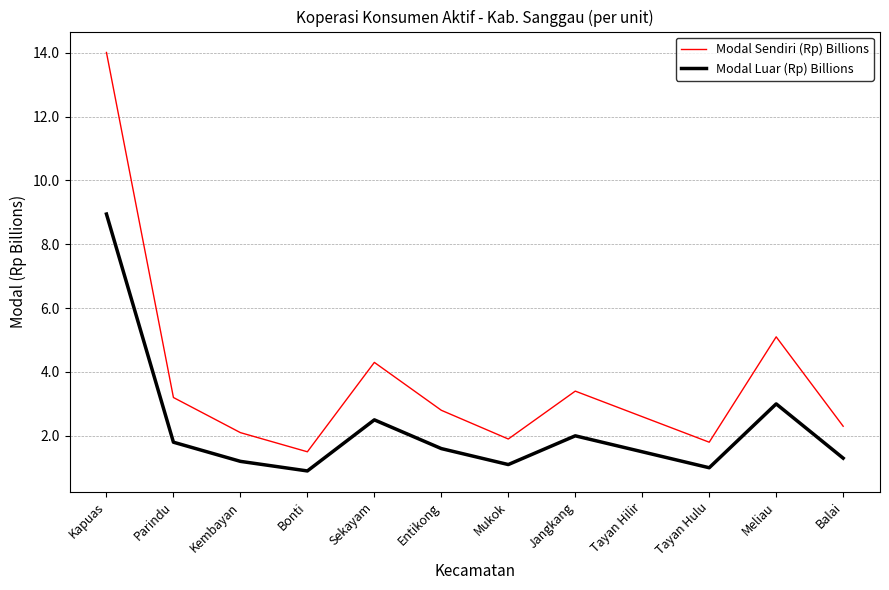

Rank the series at Parindu from highest to lowest value.

Modal Sendiri (Rp) Billions, Modal Luar (Rp) Billions